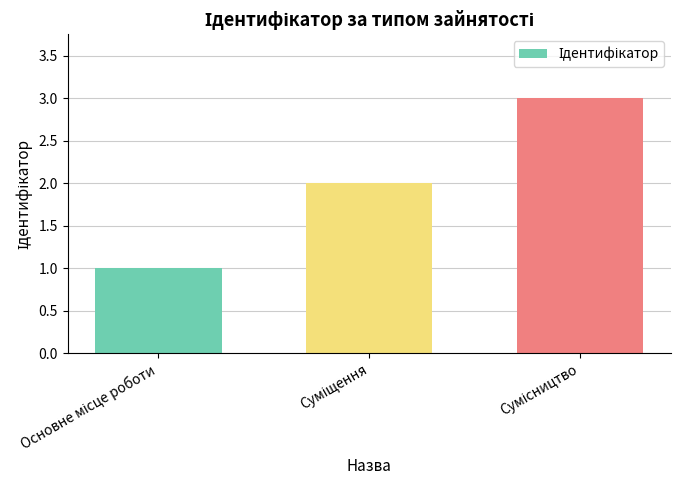

How many bars are there in total?

3